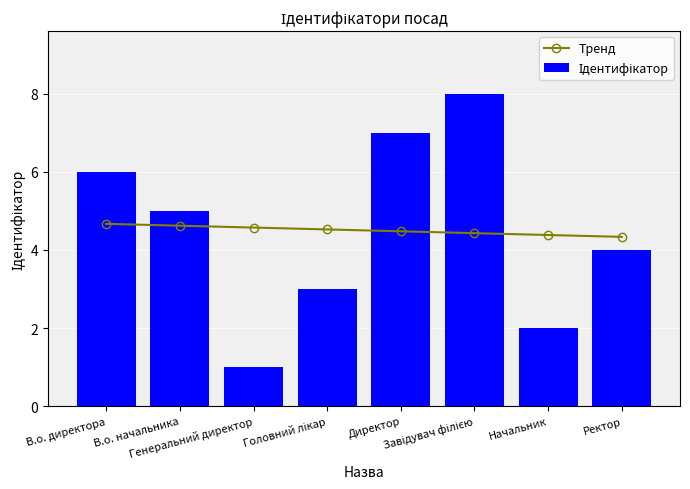

Which series has the largest range (max minus min)?

Ідентифікатор